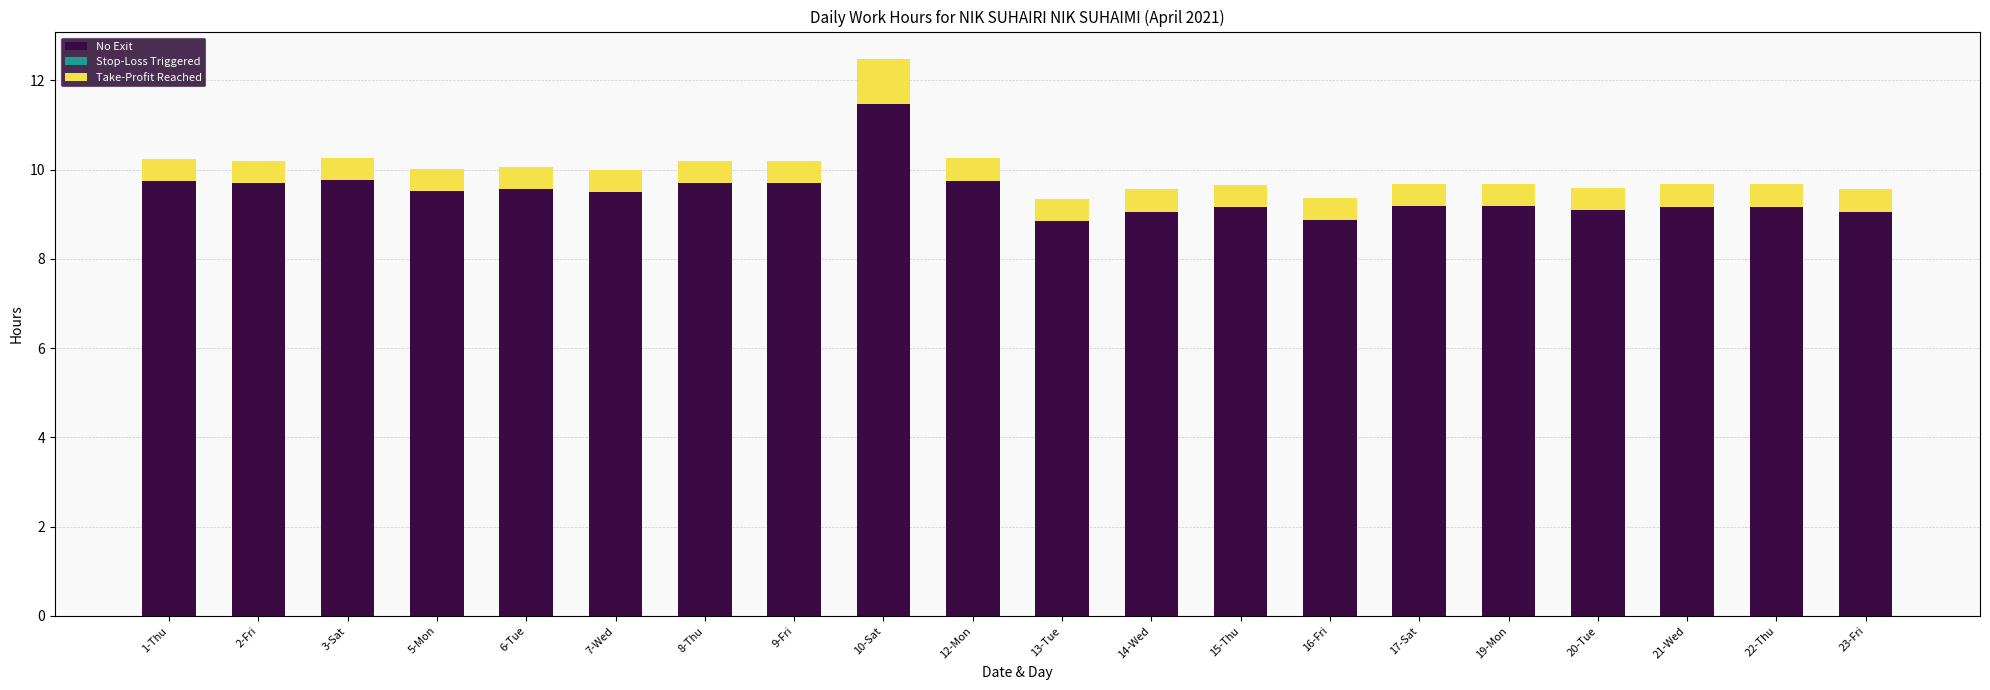

What is the maximum value for No Exit?

11.5